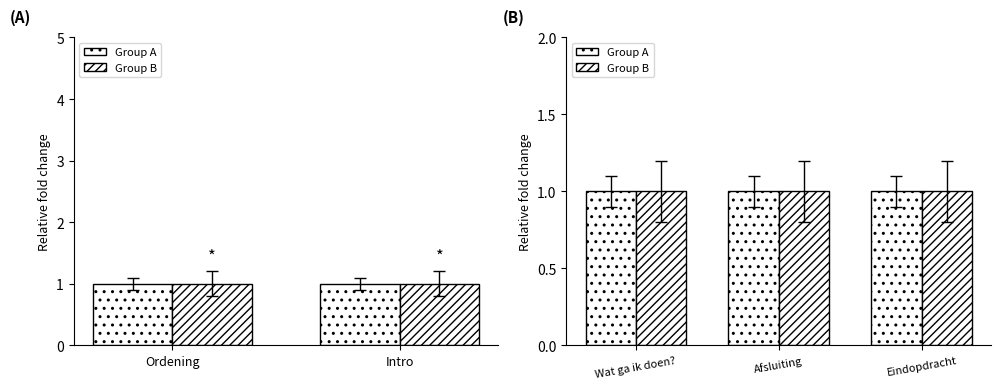

What is the maximum value shown in the chart?

1.0